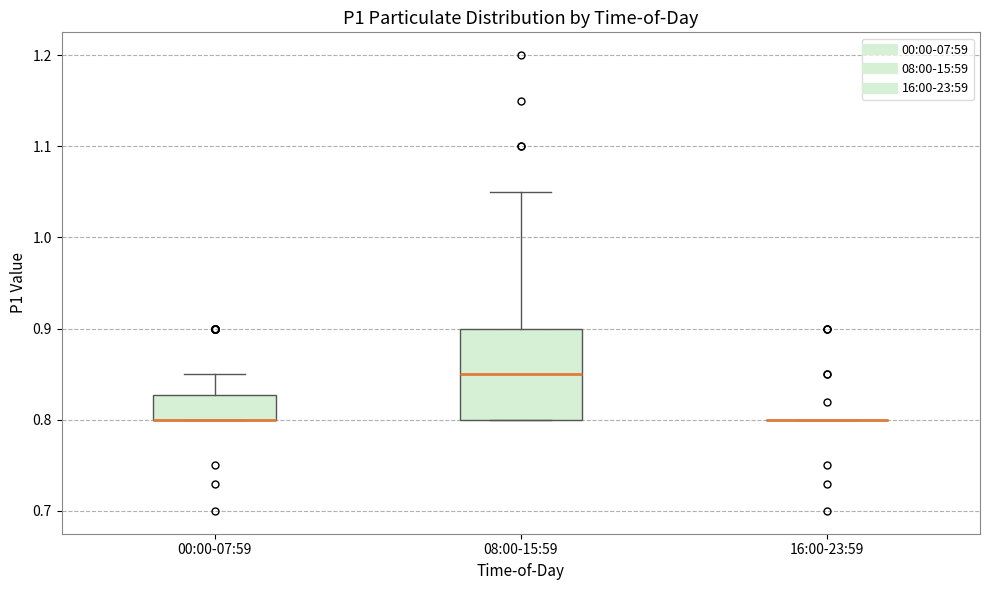

Reading left to right, read every box against the y-axis: the position of its median line, the range the box covers, and the ends of its whiskers. The values are not printed on the chart, so give them approximately, as read against the axis.

00:00-07:59: median 0.80 (drawn on the box's lower edge), box 0.80 to 0.83, whiskers 0.80 to 0.85
08:00-15:59: median 0.85, box 0.80 to 0.90, whiskers 0.80 to 1.05
16:00-23:59: box collapsed to a line at 0.80, whiskers 0.80 to 0.80